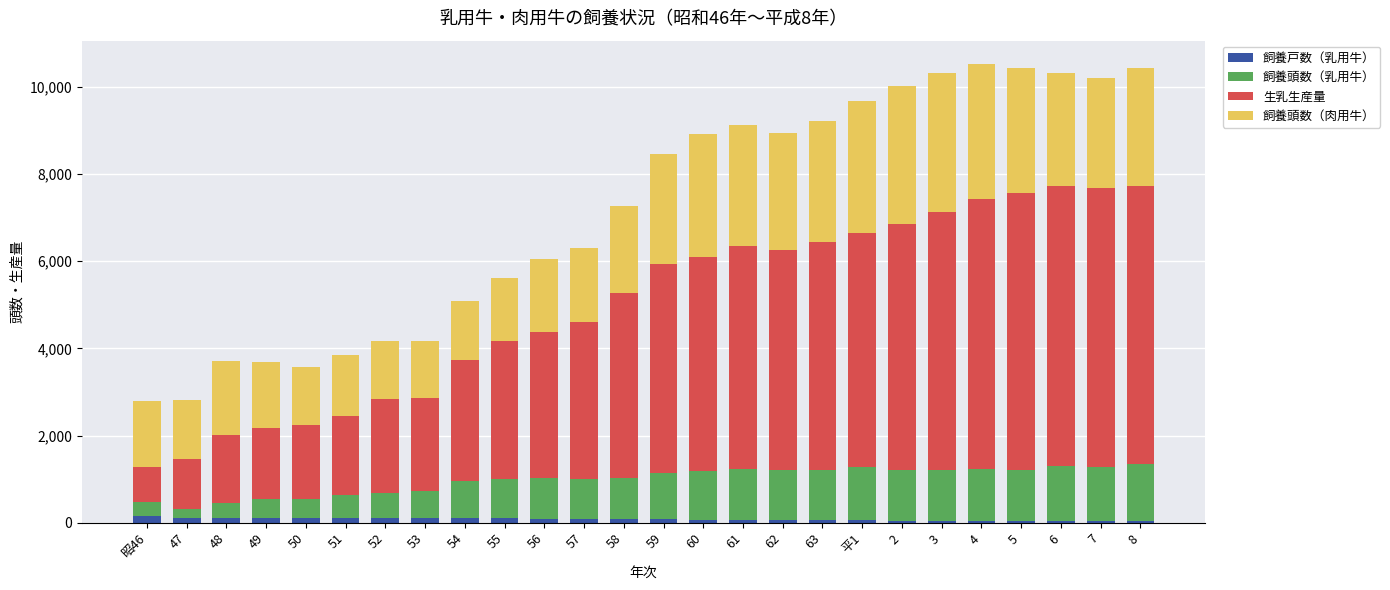

How many distinct data groups are displayed?

4